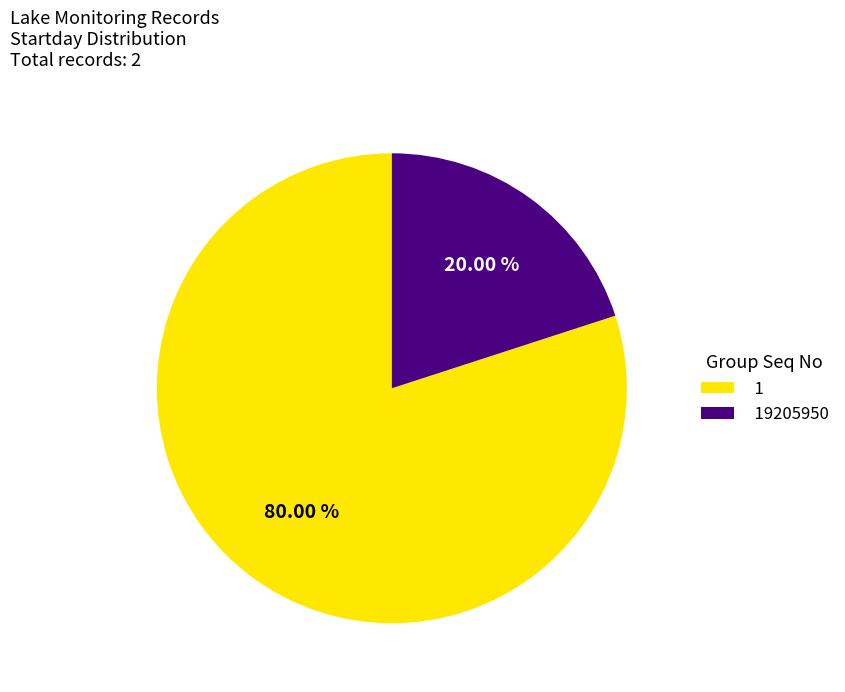

What is the ratio of the value at 1 to the value at 19205950?

4.0